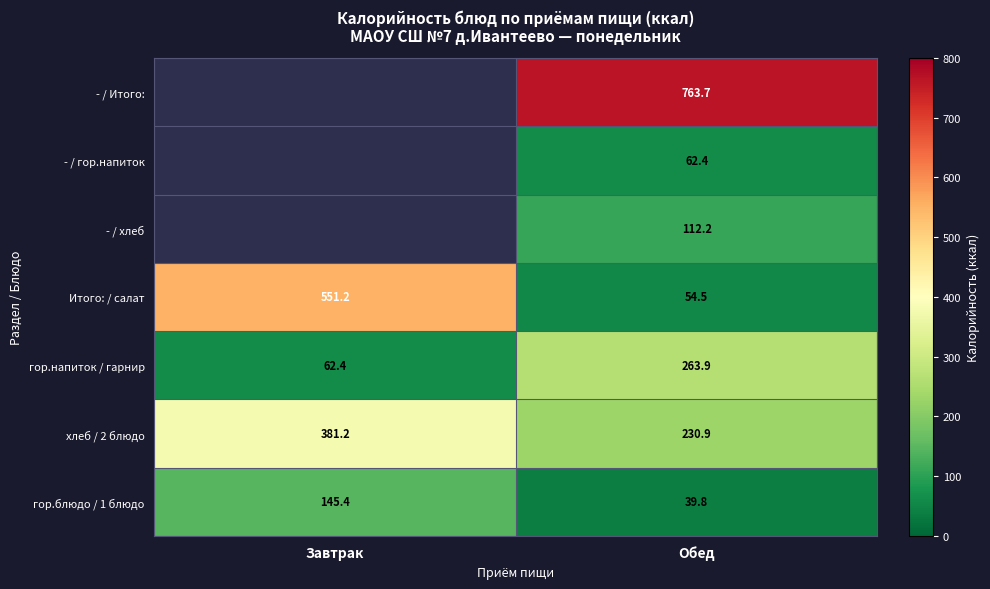

What is the total value across all series at Обед?

1527.4